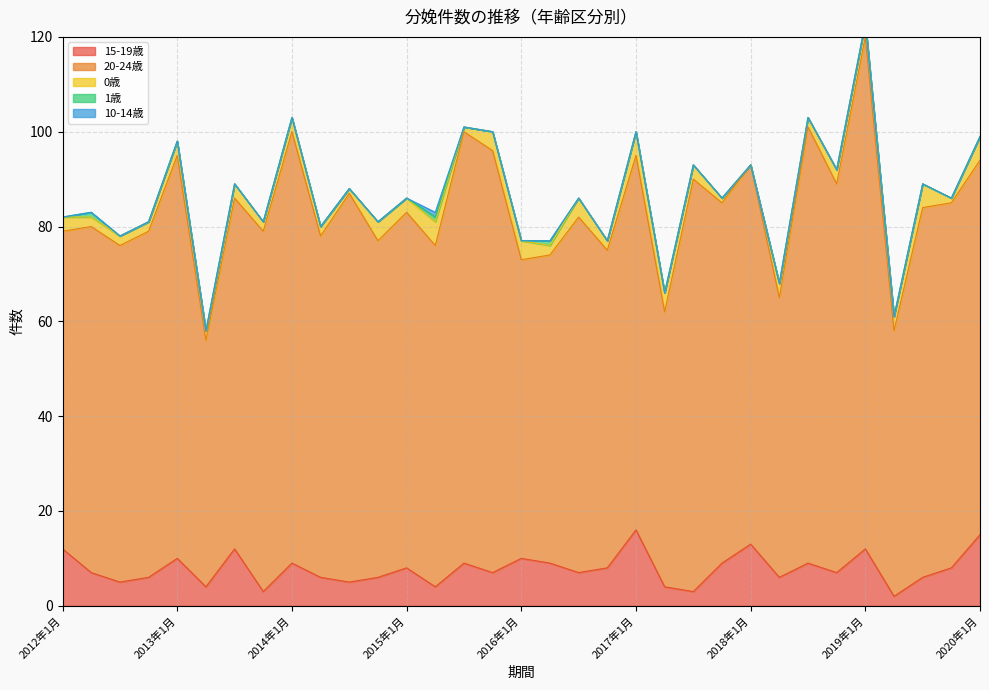

In 15-19歳, how many points are higher than both neighbors (excluding endpoints)?

10